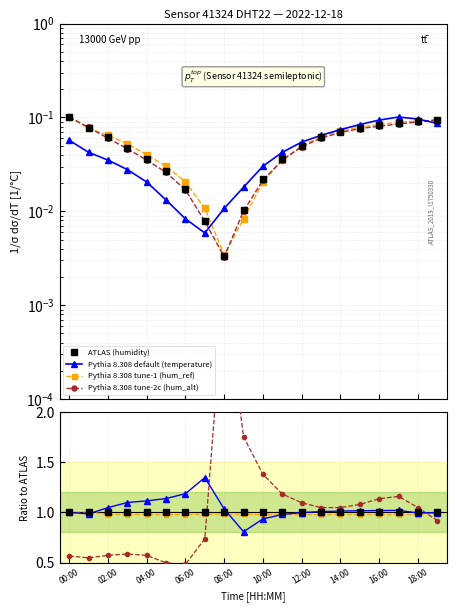

Where is humidity nearest to the value 0?

08:00